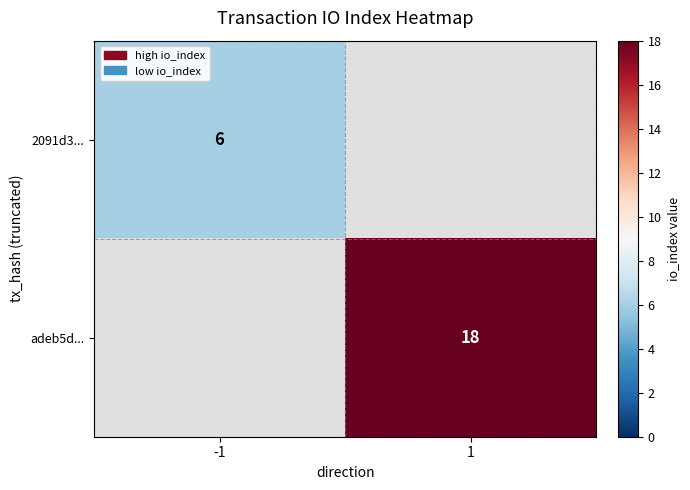

The value of adeb5d... at 1 is 26.1. True or false?

False